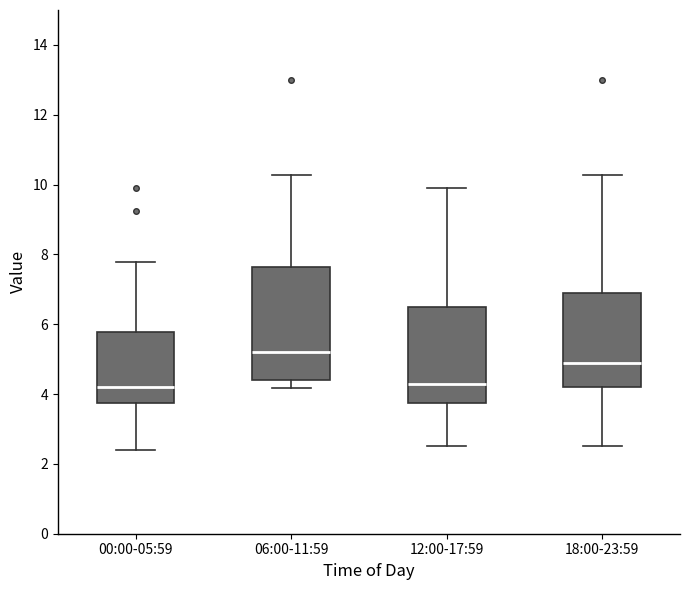

Reading left to right, transcribe this box plot: for each box, give where its median line is, the range the box spans, and where its two whiskers end, as read against the y-axis. The values are not printed on the chart, so give them approximately, as read against the axis.

00:00-05:59: median 4.2, box 3.8 to 5.8, whiskers 2.4 to 7.8
06:00-11:59: median 5.2, box 4.4 to 7.6, whiskers 4.2 to 10.2
12:00-17:59: median 4.4, box 3.8 to 6.6, whiskers 2.6 to 10.0
18:00-23:59: median 5.0, box 4.2 to 7.0, whiskers 2.6 to 10.2